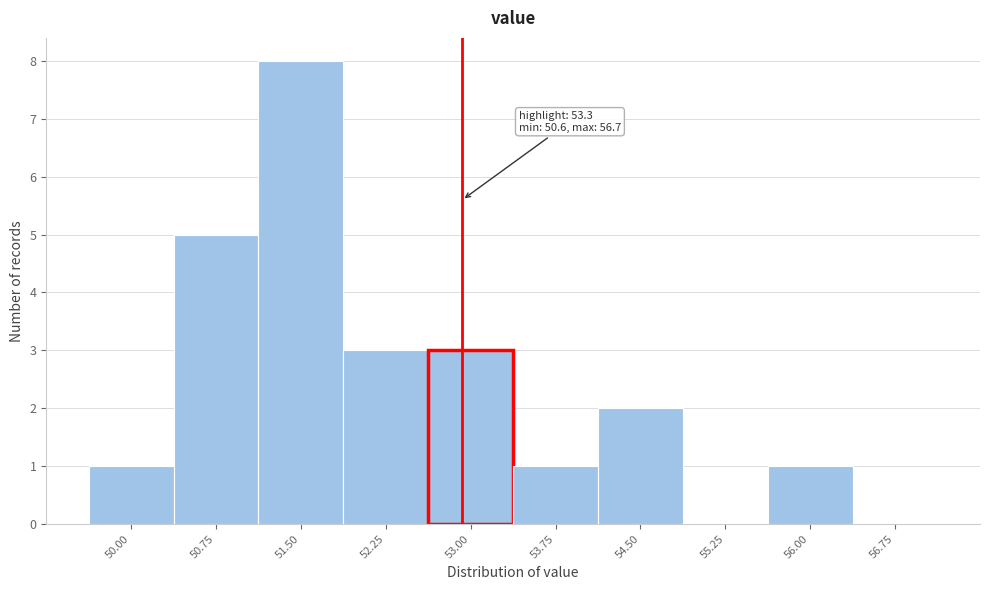

Reading left to right, transcribe all the data shown in this chart.

50.00=1	50.75=5	51.50=8	52.25=3	53.00=3	53.75=1	54.50=2	55.25=0	56.00=1	56.75=0